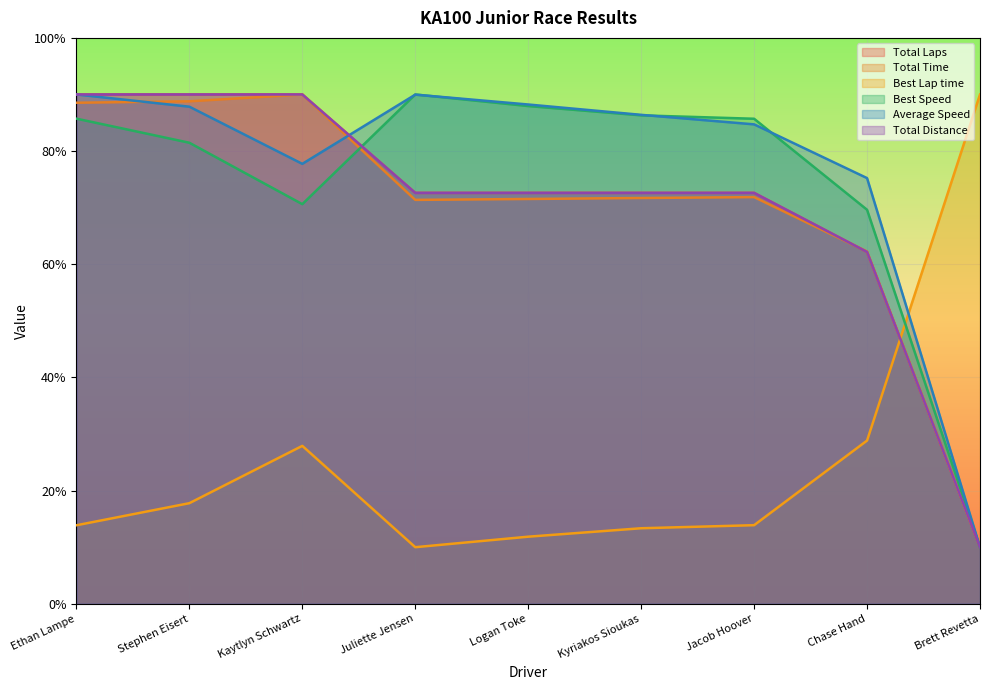

The Total Distance series shows 118.6 at Ethan Lampe. True or false?

False